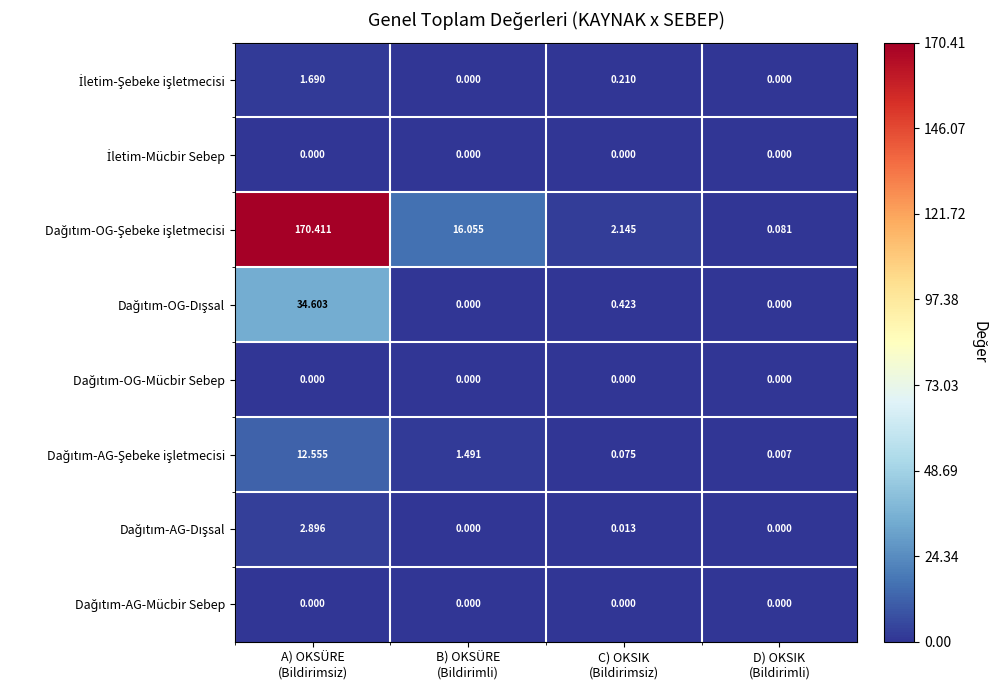

How many series are shown in this chart?

8